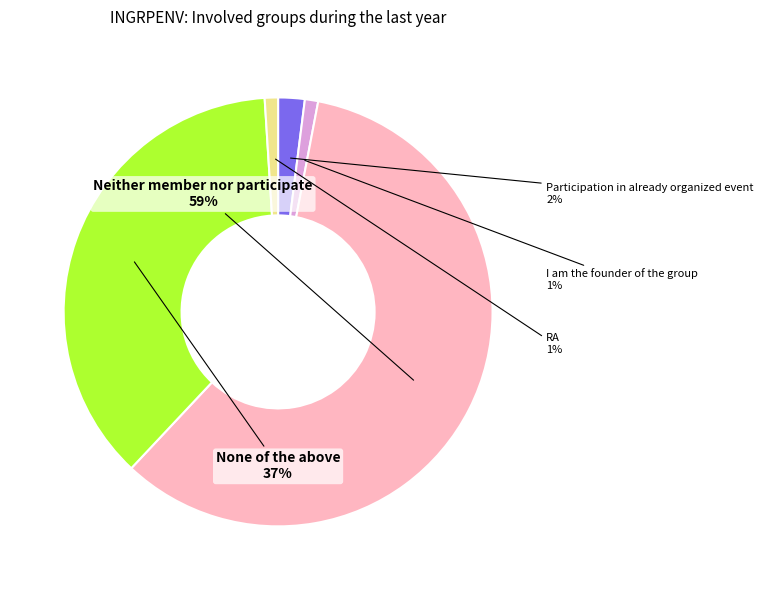

The RA slice represents 15% of the pie. True or false?

False